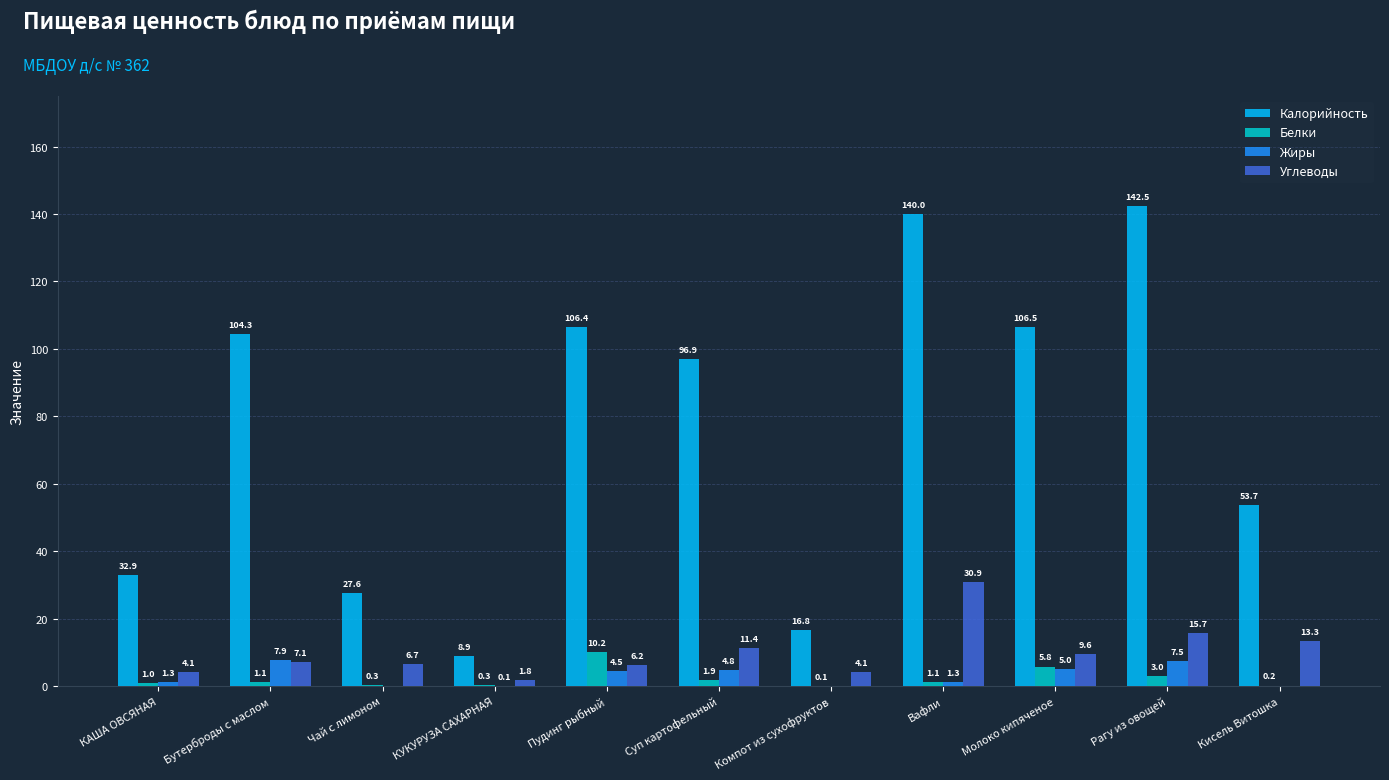

The Калорийность series shows 26.5 at Компот из сухофруктов. True or false?

False